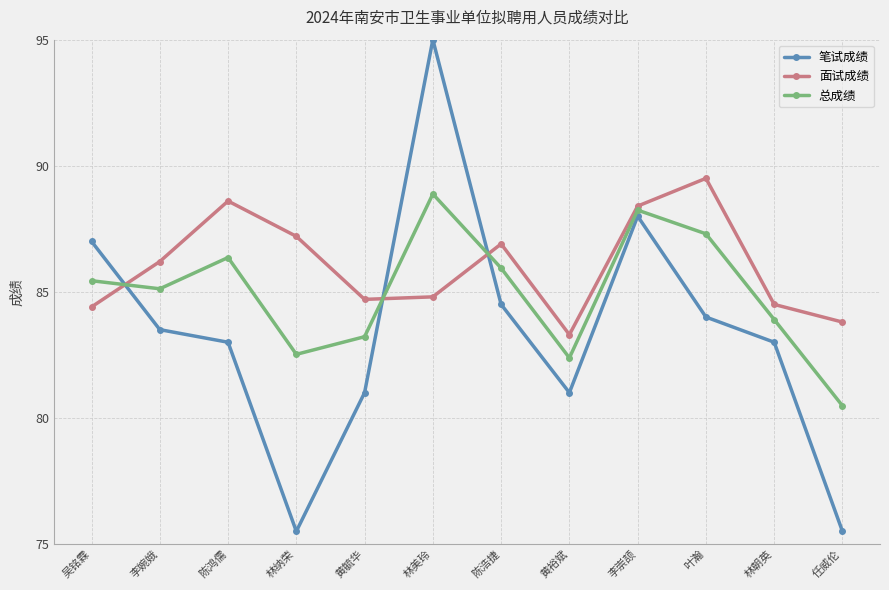

Reading left to right, list all the values displayed in this chart.

笔试成绩: 吴铭霖=87.0	李婉娥=83.5	陈鸿儒=83.0	林纳荣=75.5	黄毓华=81.0	林美玲=95.0	陈浩捷=84.5	黄裕斌=81.0	李崇颉=88.0	叶瀚=84.0	林朝英=83.0	任威伦=75.5
面试成绩: 吴铭霖=84.4	李婉娥=86.2	陈鸿儒=88.6	林纳荣=87.2	黄毓华=84.7	林美玲=84.8	陈浩捷=86.9	黄裕斌=83.3	李崇颉=88.4	叶瀚=89.5	林朝英=84.5	任威伦=83.8
总成绩: 吴铭霖=85.4	李婉娥=85.1	陈鸿儒=86.4	林纳荣=82.5	黄毓华=83.2	林美玲=88.9	陈浩捷=85.9	黄裕斌=82.4	李崇颉=88.2	叶瀚=87.3	林朝英=83.9	任威伦=80.5